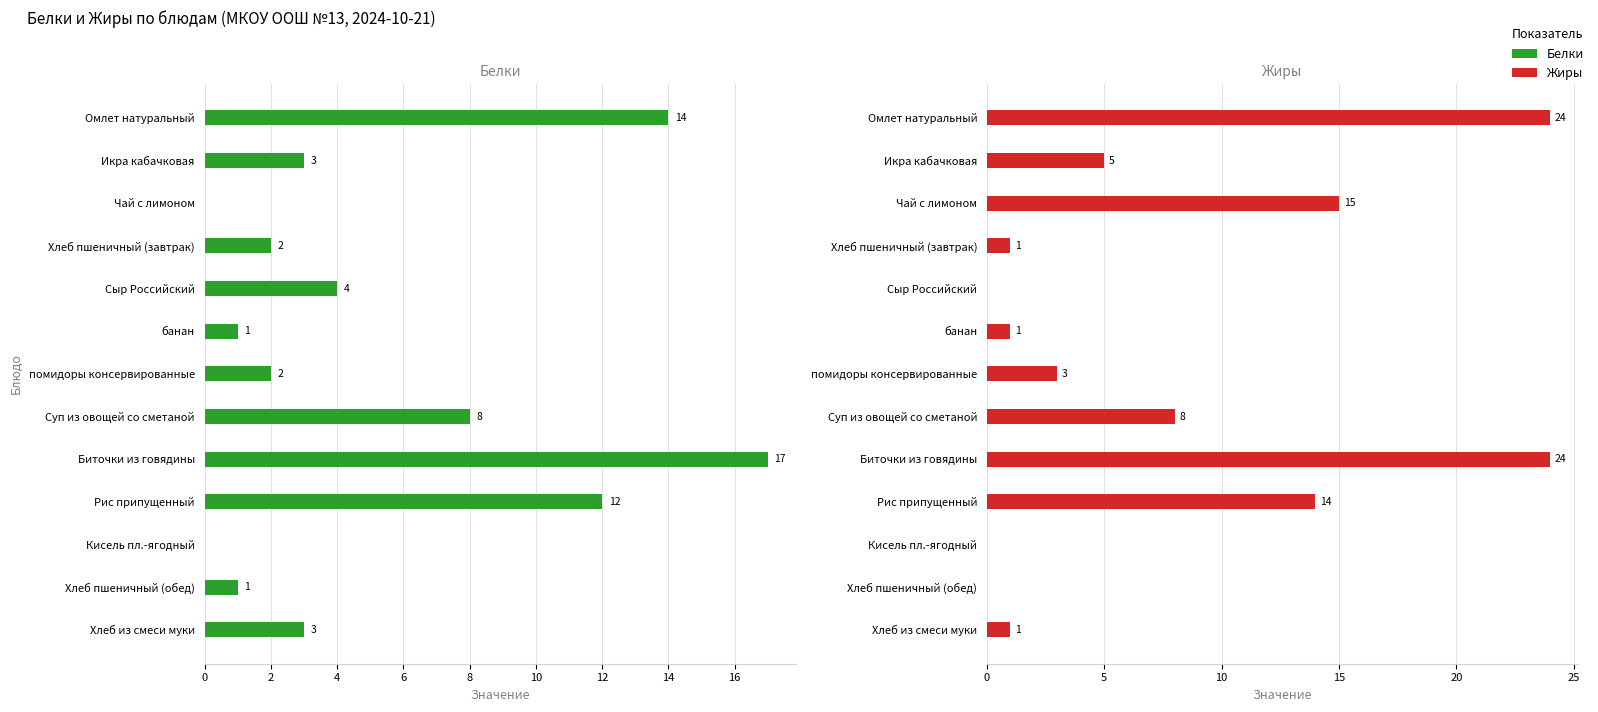

Are the bars horizontal?

Yes